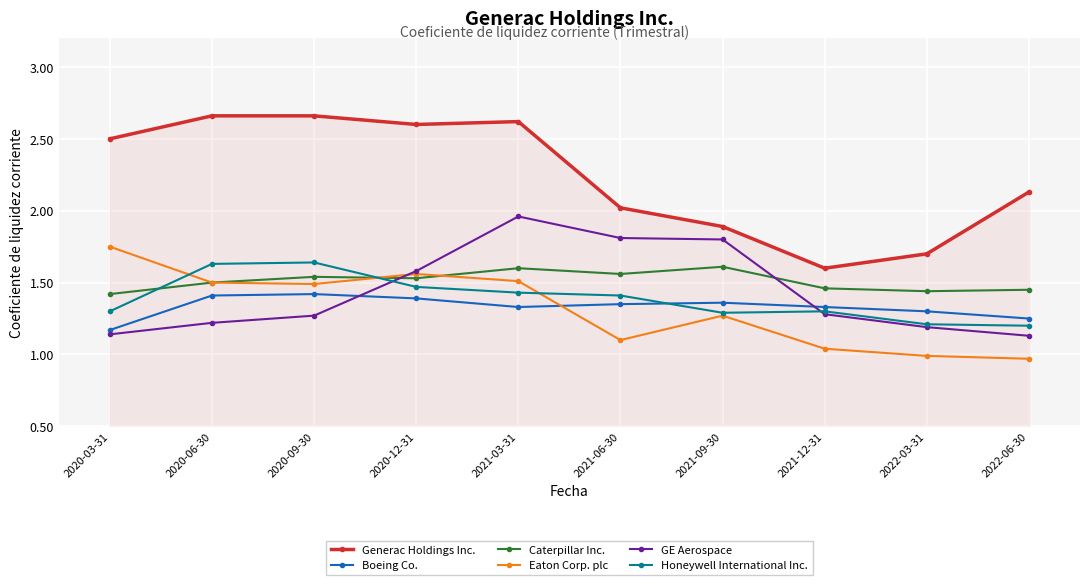

Which series has the largest total across all categories?

Generac Holdings Inc.